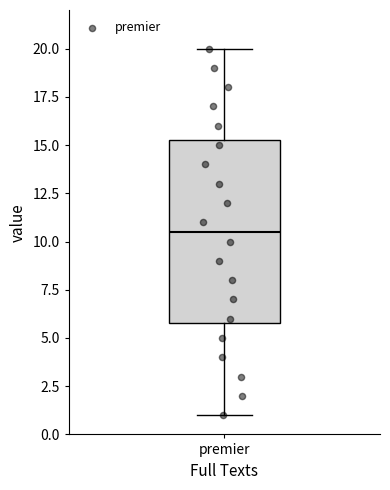

Read this box plot against the y-axis: the position of the median line, the range covered by the box, and the ends of both whiskers. The values are not printed on the chart, so give them approximately, as read against the axis.

median 10.5, box 6.0 to 15.5, whiskers 1.0 to 20.0